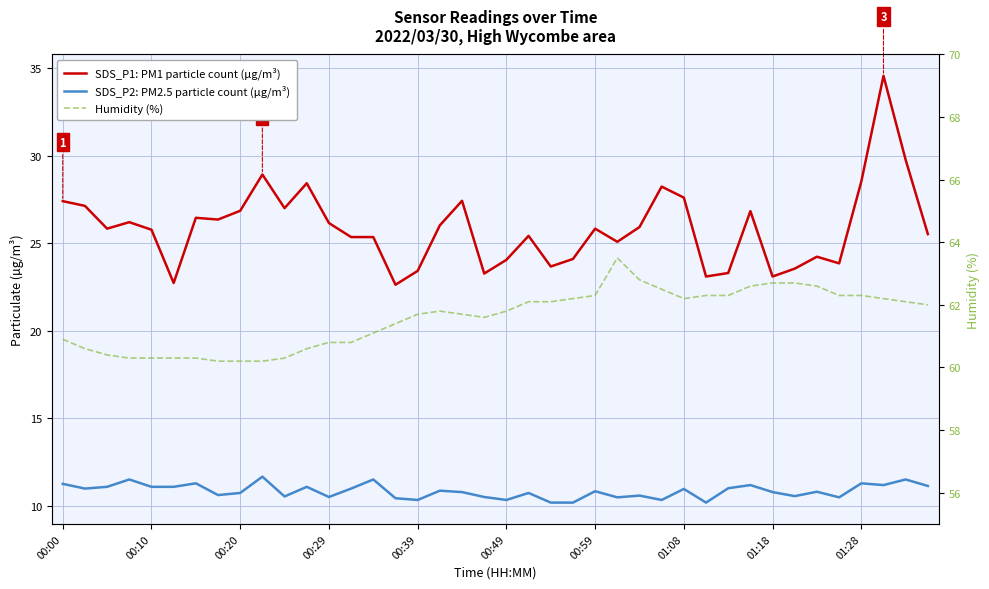

List the series in order of their peak value, highest first.

Humidity (%), SDS_P1: PM1 particle count (µg/m³), SDS_P2: PM2.5 particle count (µg/m³)